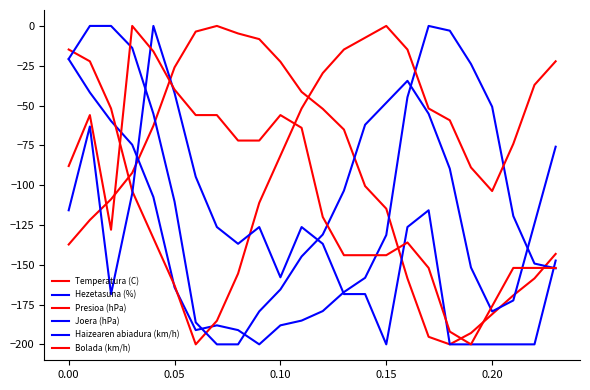

What is the difference between the maximum and second lowest values in the Presioa (hPa) series?

185.2